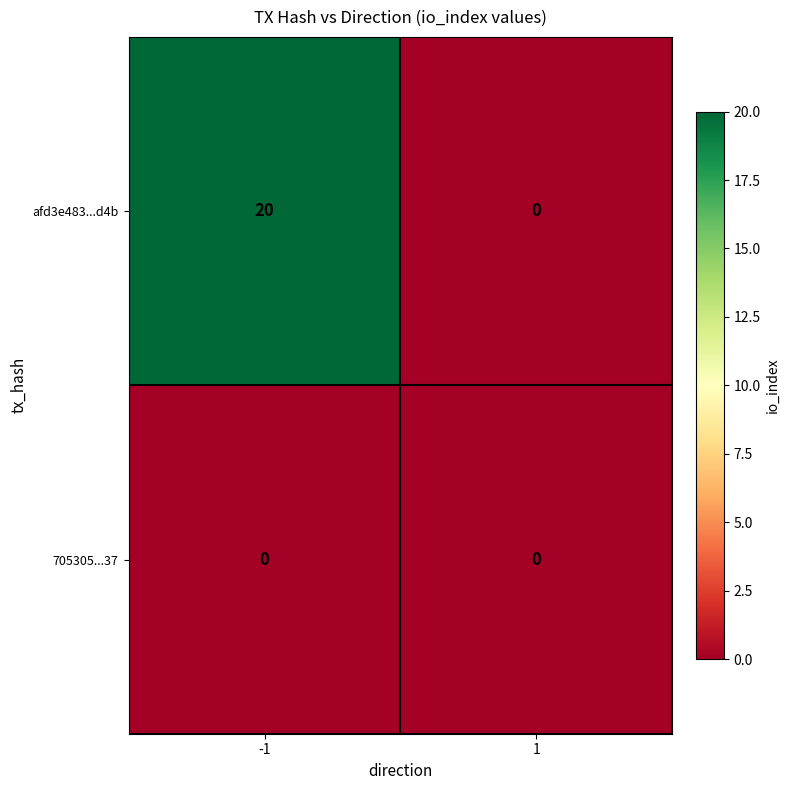

Which series has the widest spread of values?

afd3e483...d4b